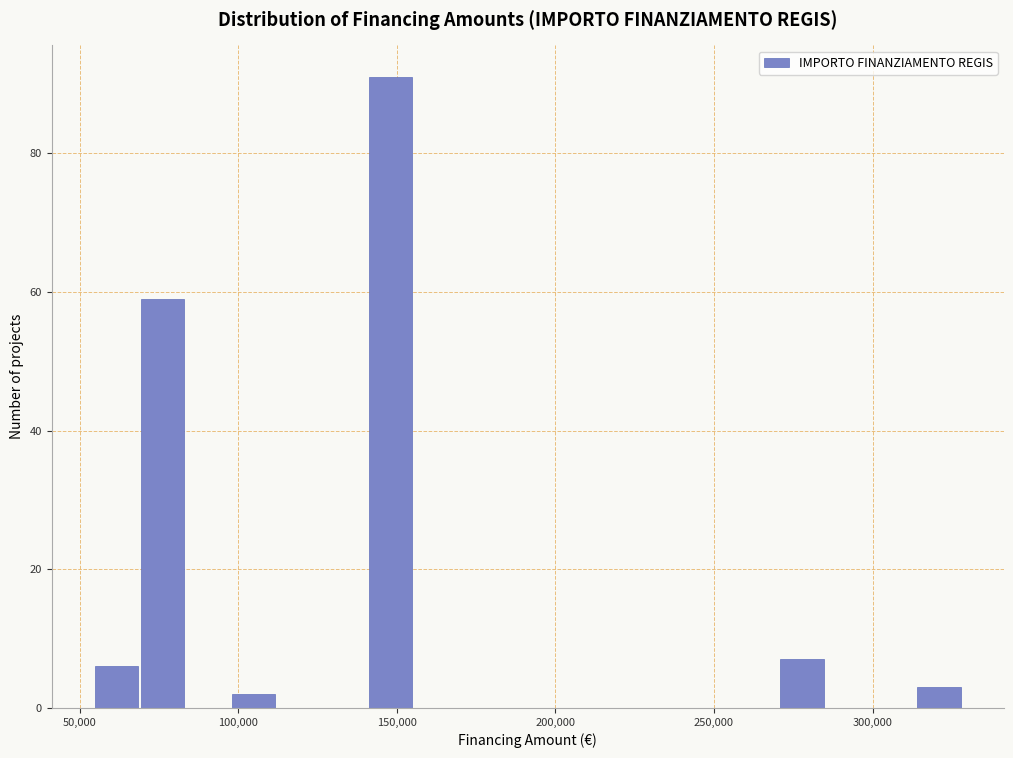

Read against the x-axis, roughly where is the centre of the tallest bar?

150000